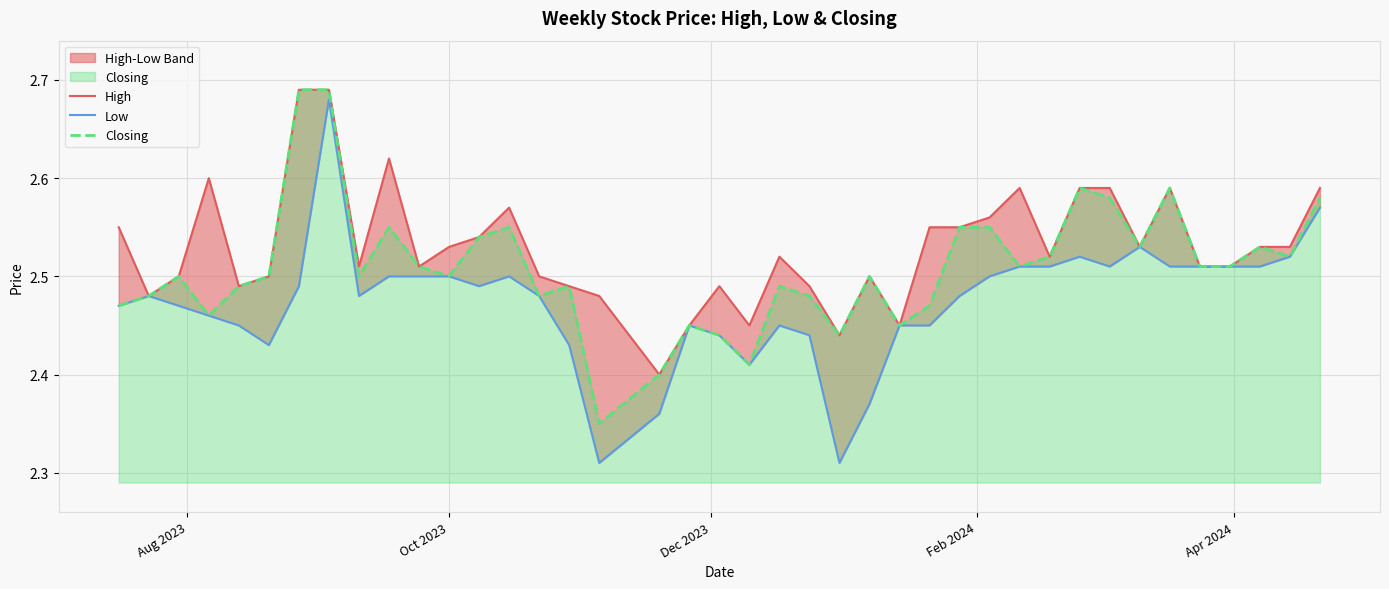

What are all the series names shown in the legend?

High, Low, Closing